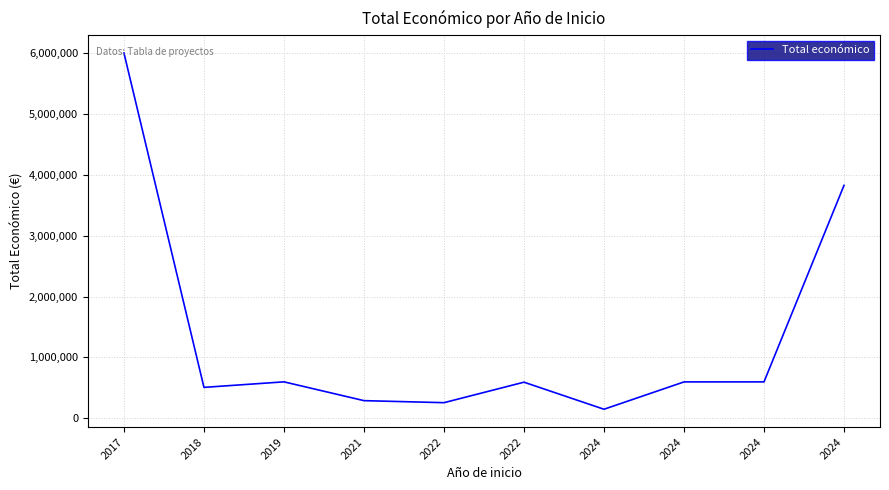

How many lines are shown in the chart?

1